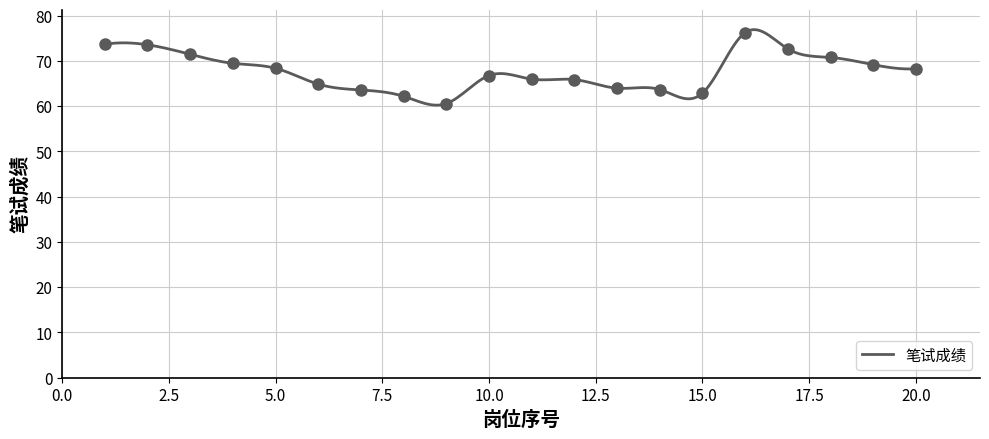

What is the difference between the values at 17 and 9?

12.1